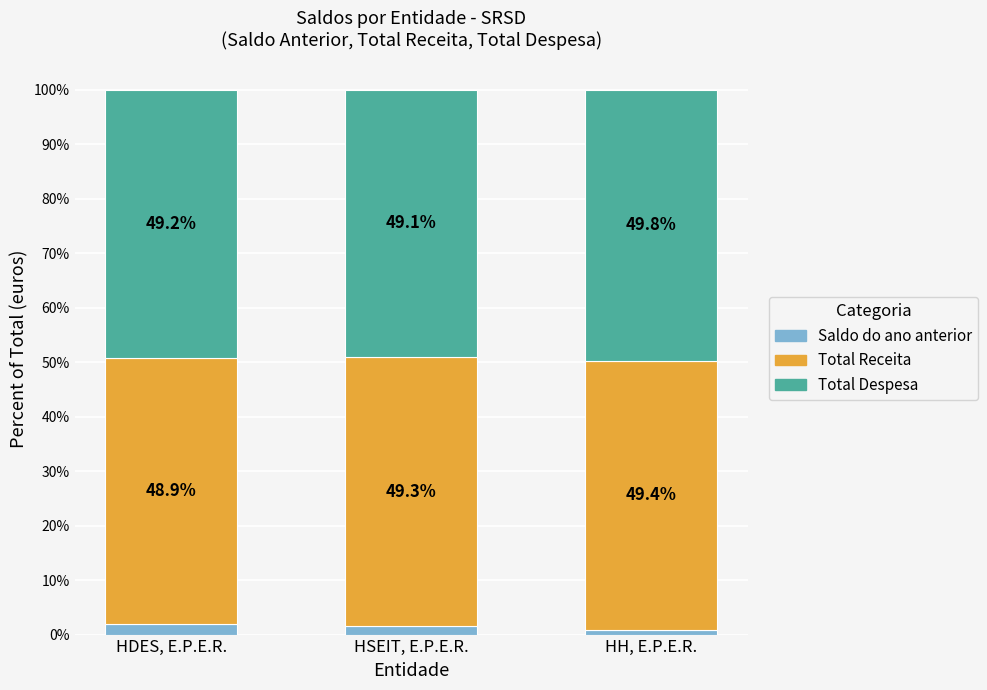

What is the sum of the Saldo do ano anterior values at HH, E.P.E.R. and HSEIT, E.P.E.R.?

2.4